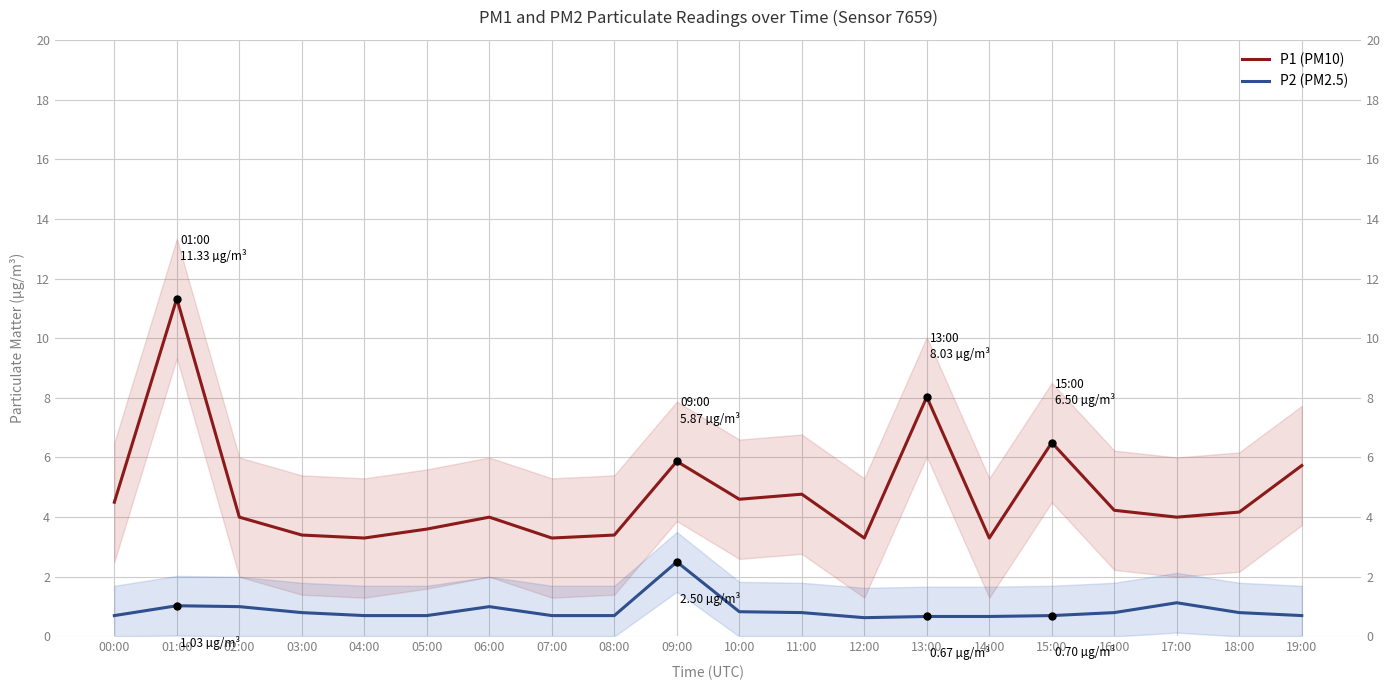

Rank the series by their maximum value, from lowest to highest.

P2 (PM2.5), P1 (PM10)